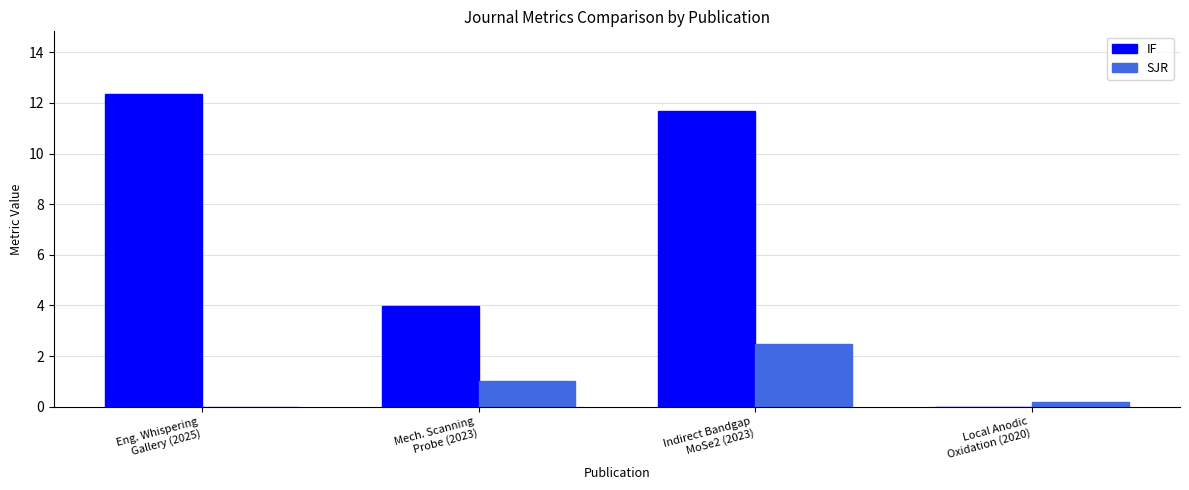

What is the maximum value shown in the chart?

12.4